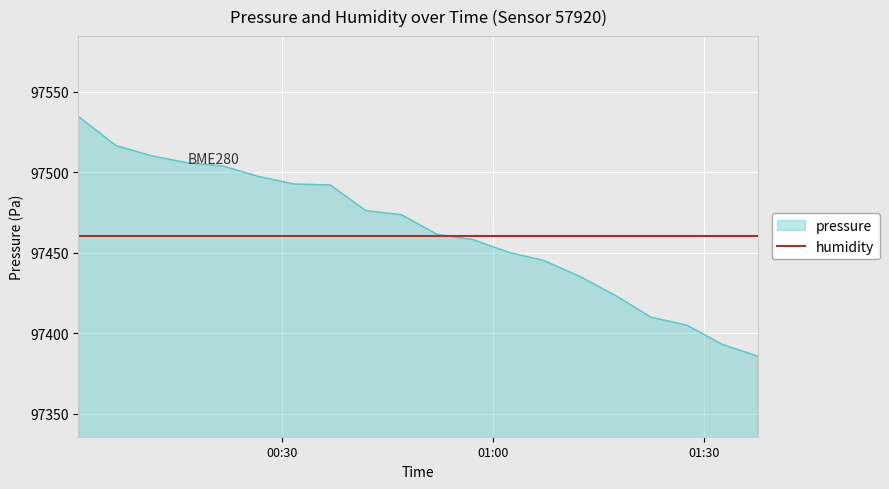

What is the greatest value displayed?

97534.4